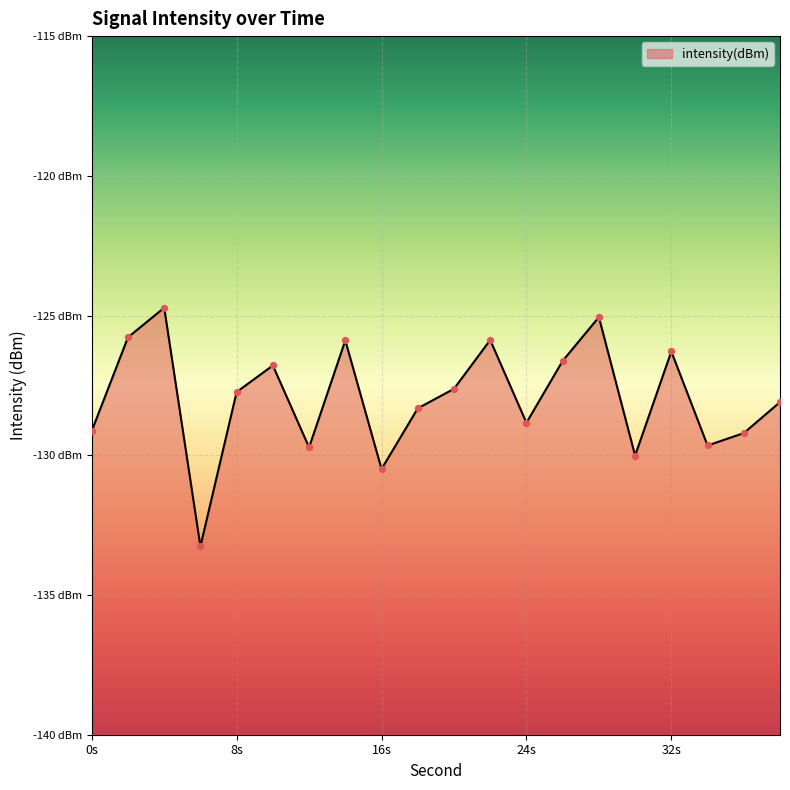

What is the change in value from 4 to 26?

-1.9